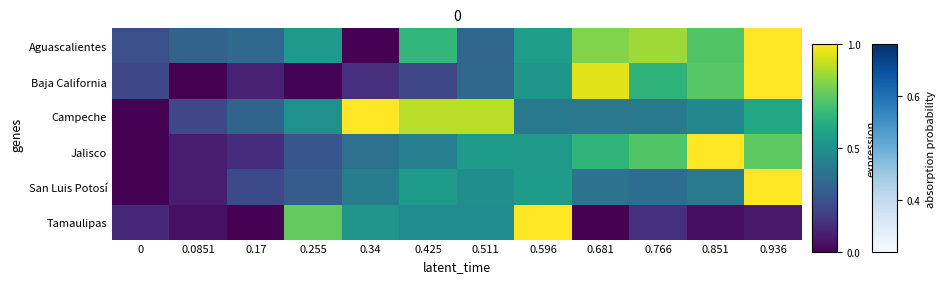

How many series are shown in this chart?

6